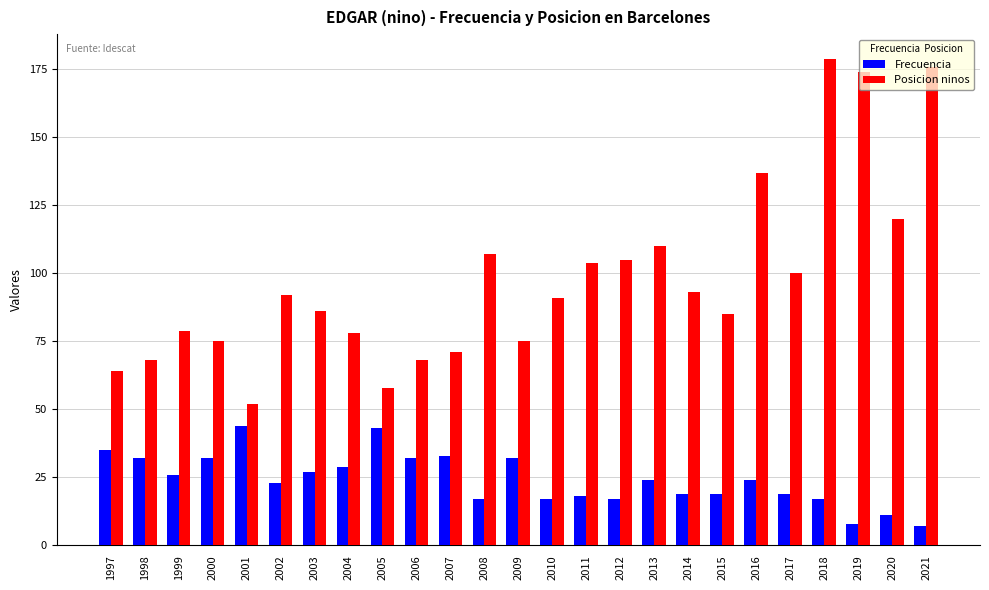

Which category has the highest value in the Posicion ninos series?

2018